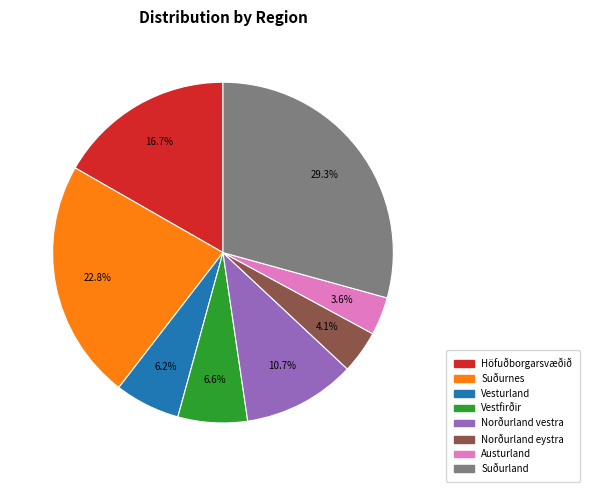

To the nearest percent, what percentage of the pie is Vestfirðir?

7%